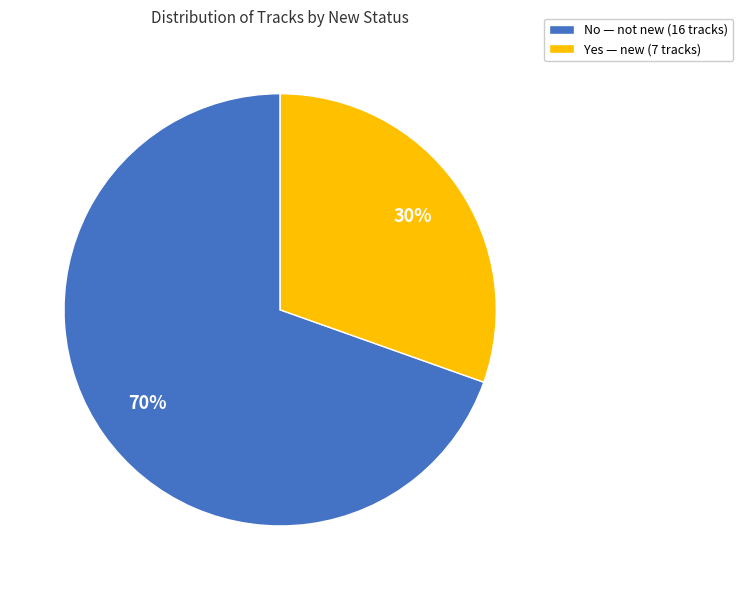

What percentage is the Yes slice, to the nearest percent?

30%